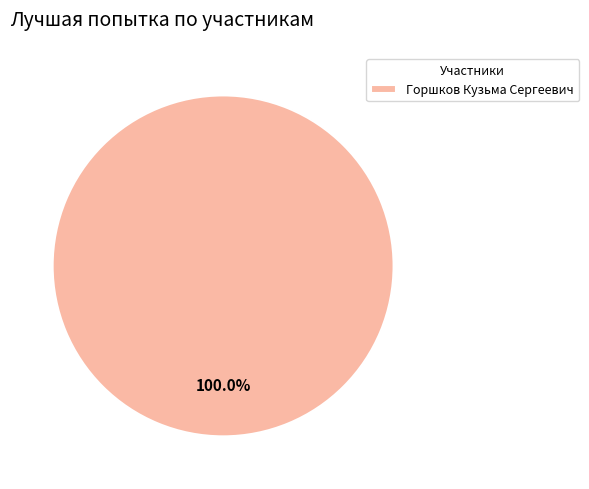

Is there any slice that represents more than half of the pie?

Yes